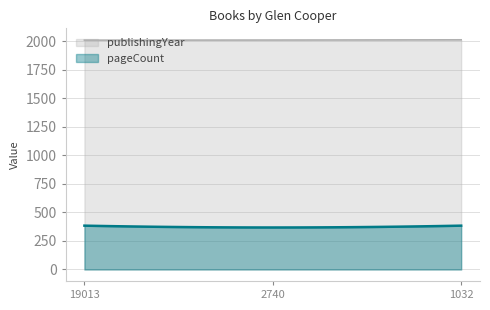

Which series has the widest spread of values?

pageCount